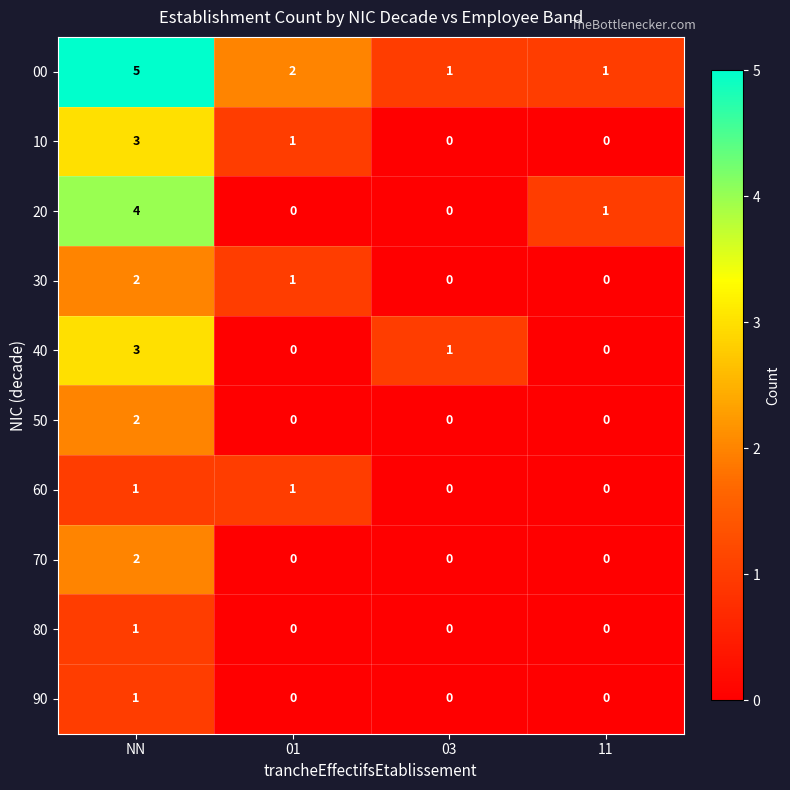

At how many categories does at least one series exceed 3?

1